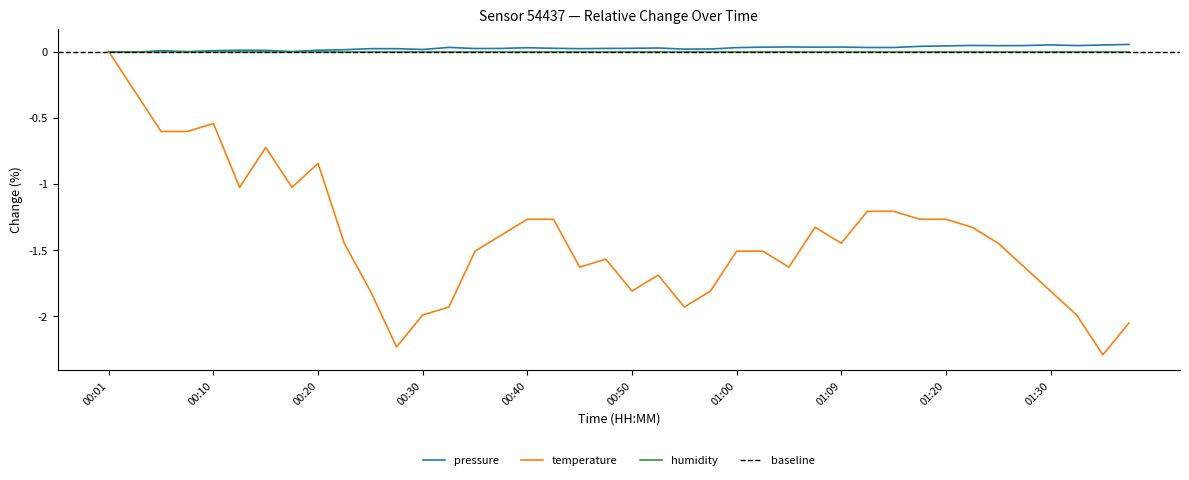

What is the label of the 15th point from the right?

01:02